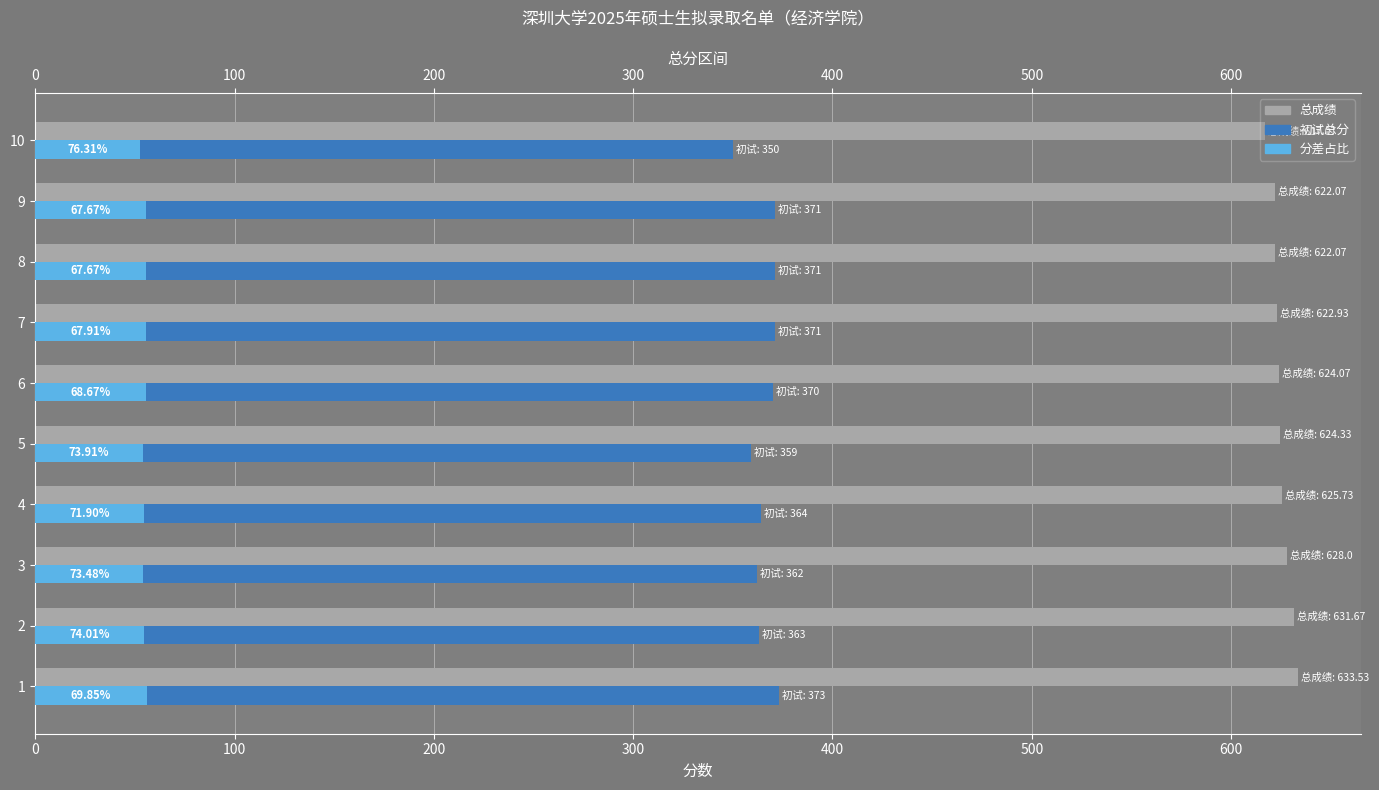

Which series has the largest total across all categories?

总成绩